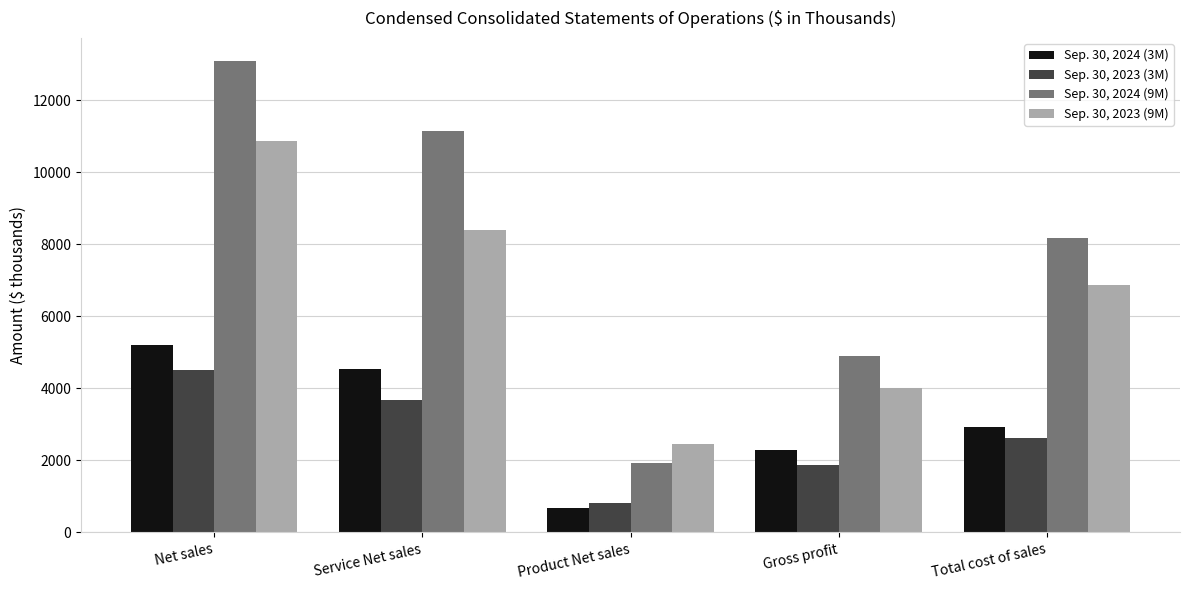

Which series has the largest total across all categories?

Sep. 30, 2024 (9M)